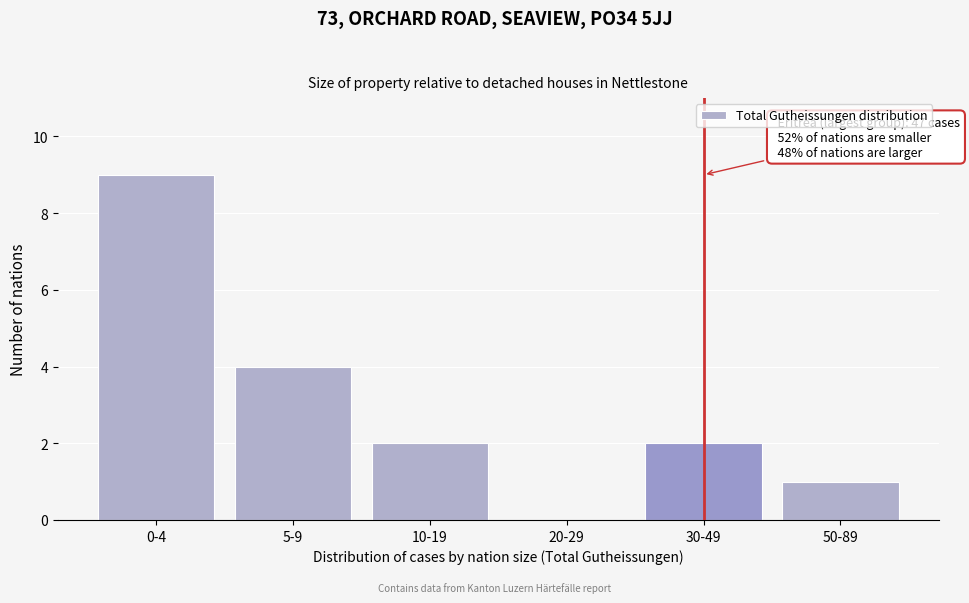

Reading left to right, transcribe all the data shown in this chart.

0-4=9	5-9=4	10-19=2	20-29=0	30-49=2	50-89=1